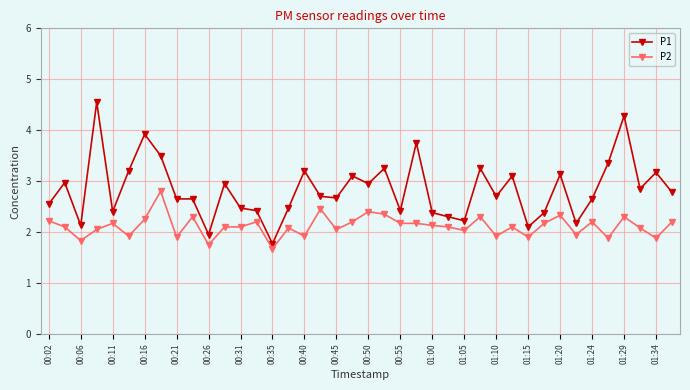

True or false: P2 has more than 0 interior local peaks.

True